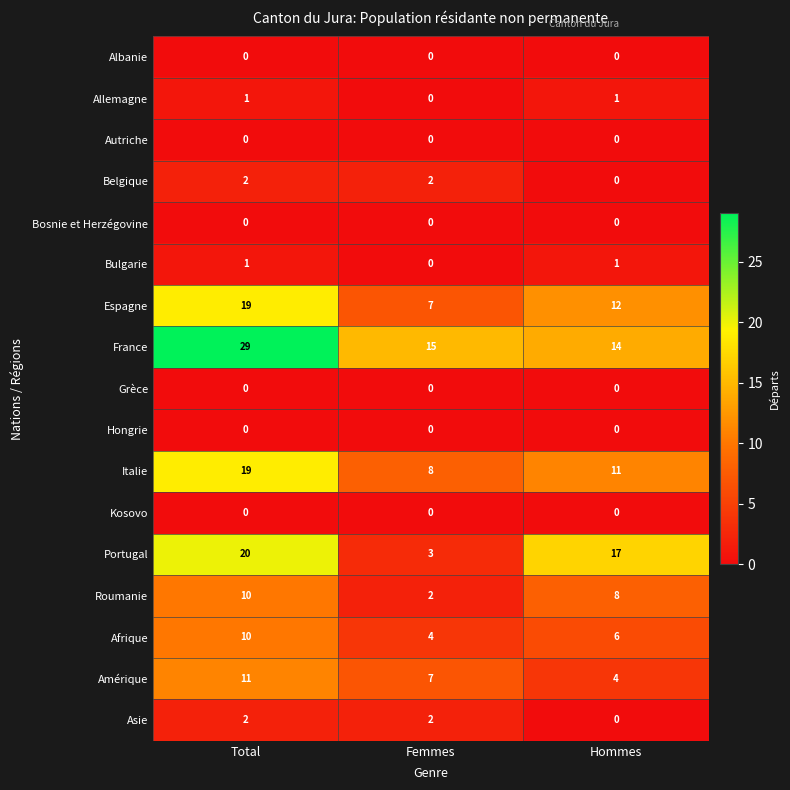

Where does the Afrique series first go above 6?

Total